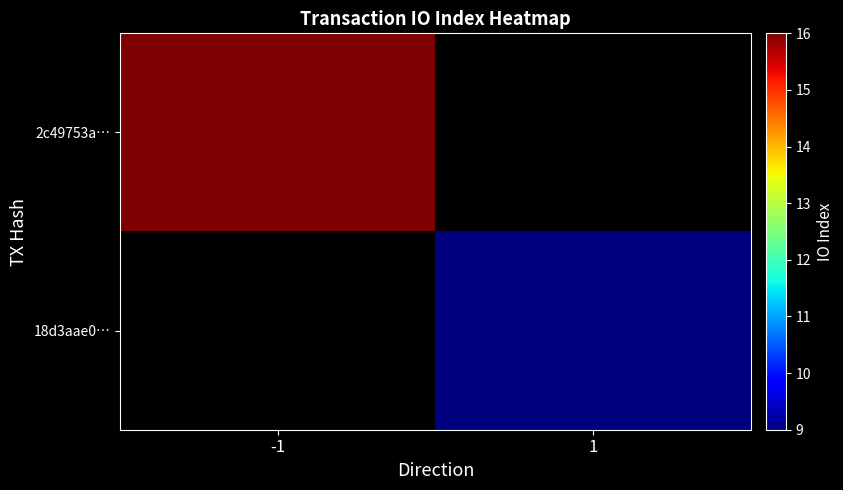

Which category has the highest value in the 2c49753a… series?

-1